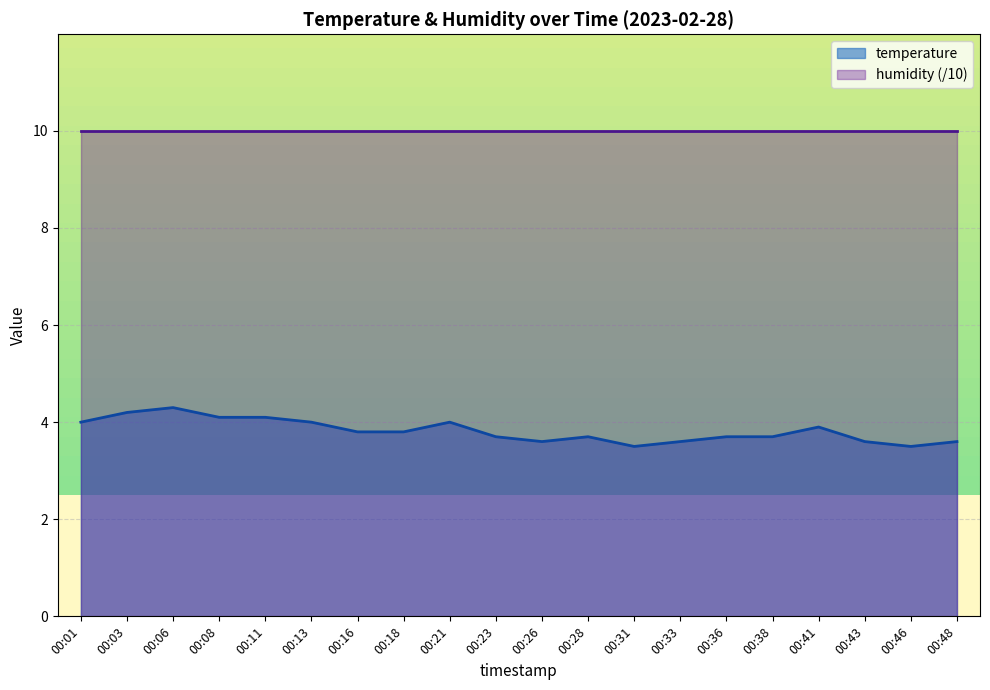

Is it true that the value at 00:28 is 3.7?

True